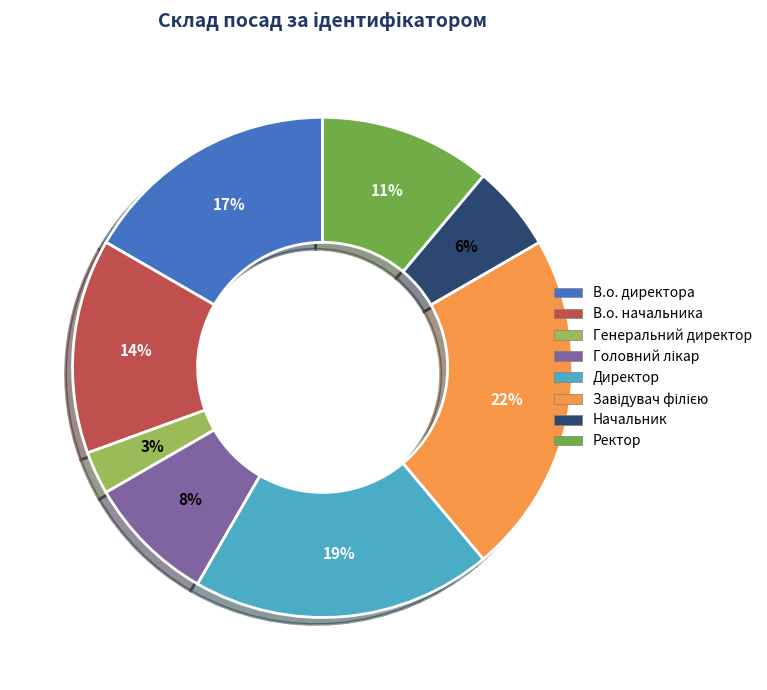

Does Ректор account for over 50% of the chart?

No